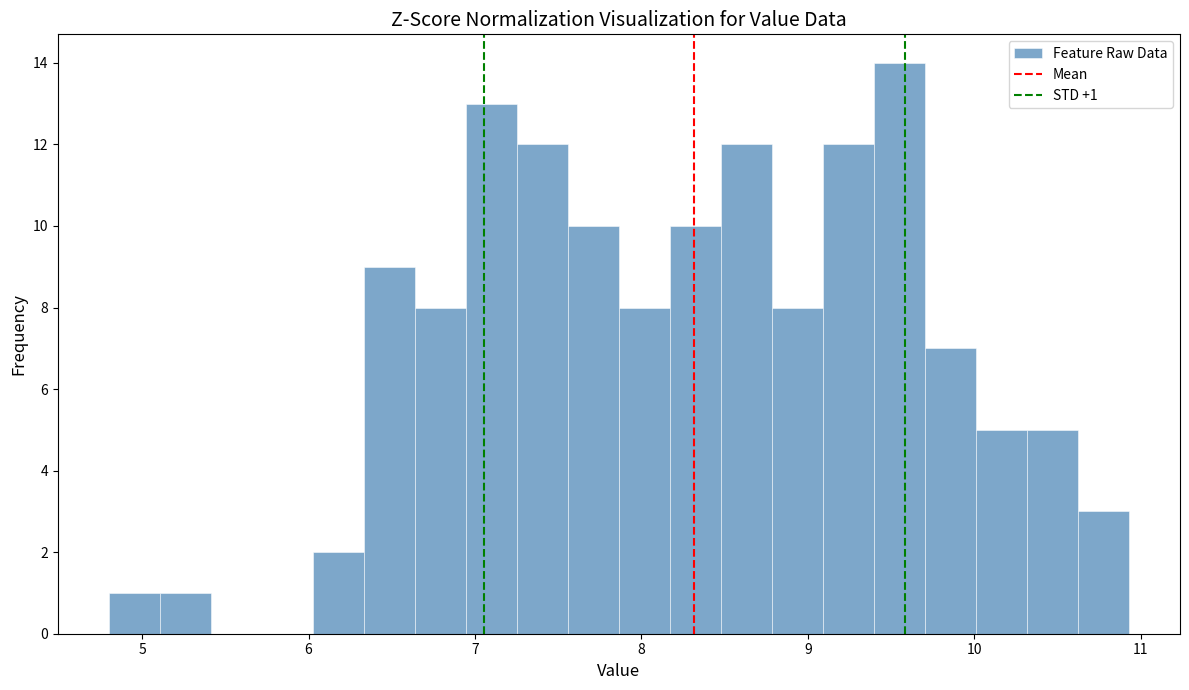

Around what value on the x-axis is the tallest bar? Give the approximate position of its centre, as read against the axis.

9.6